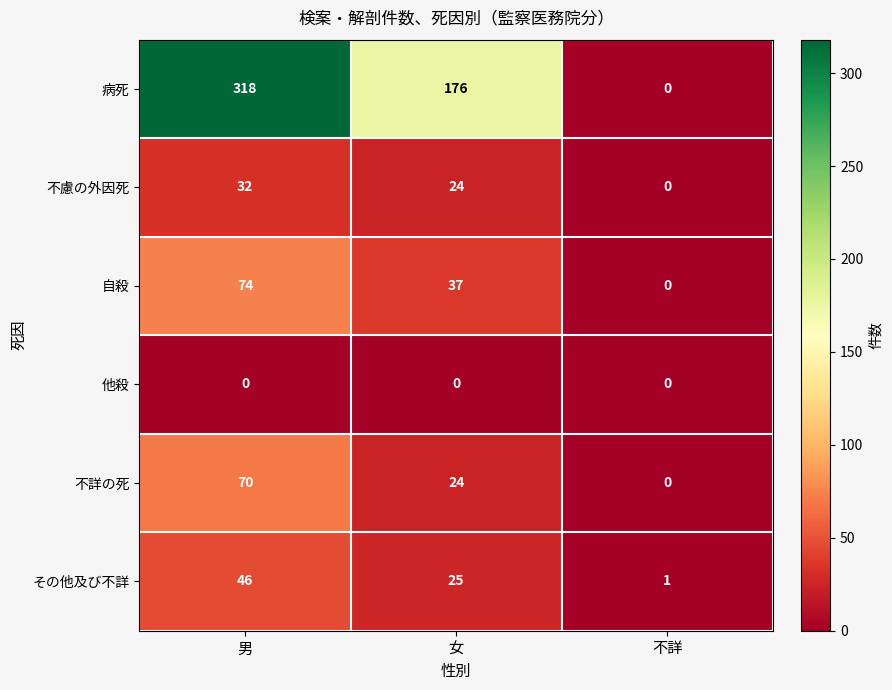

What is the sum of all 不詳の死 values?

94